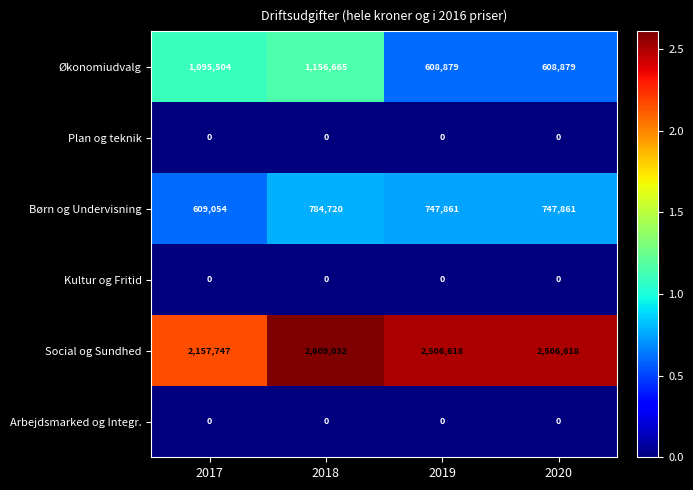

Count the number of categories in the chart.

4